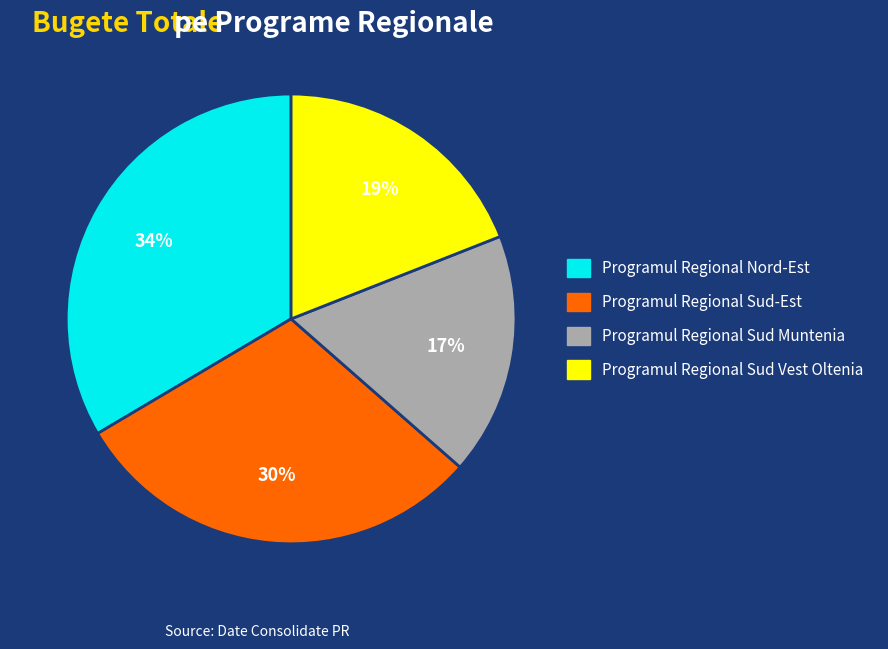

Rank the categories by value from highest to lowest.

Programul Regional Nord-Est, Programul Regional Sud-Est, Programul Regional Sud Vest Oltenia, Programul Regional Sud Muntenia